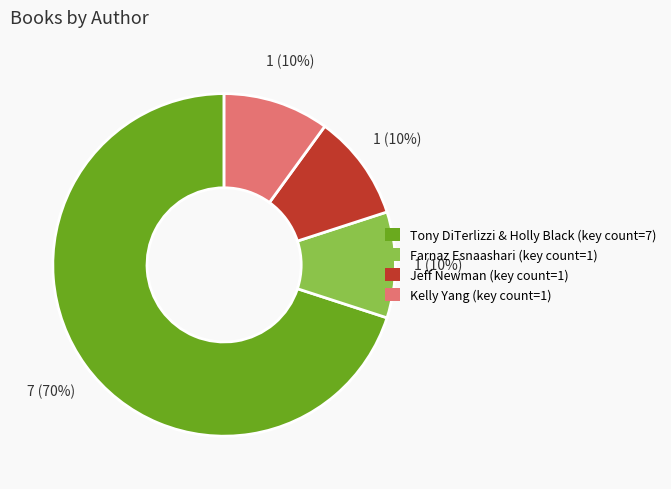

Is there any slice that represents more than half of the pie?

Yes